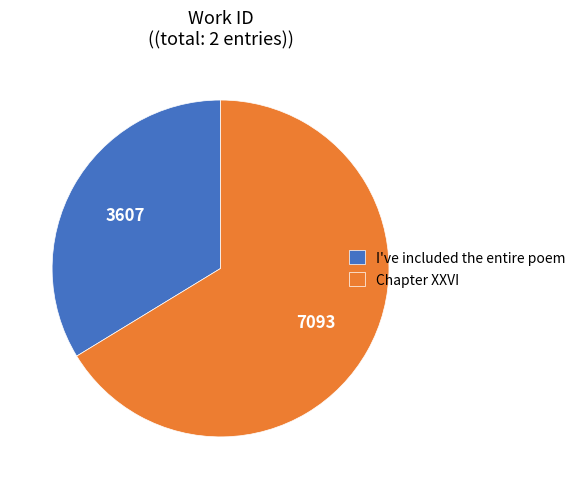

Approximately how many times larger is the value at Chapter XXVI compared to I've included the entire poem?

2.0